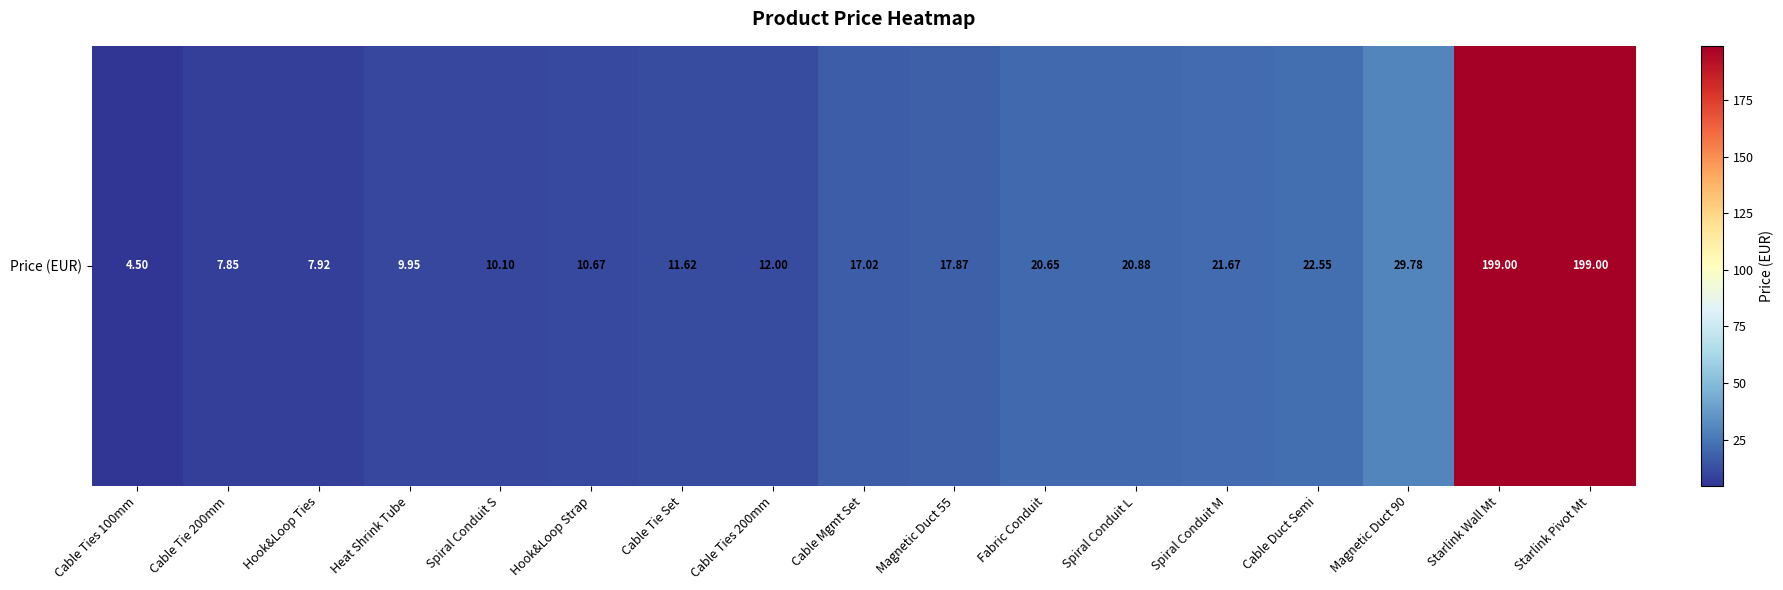

How many values exceed 17?

9